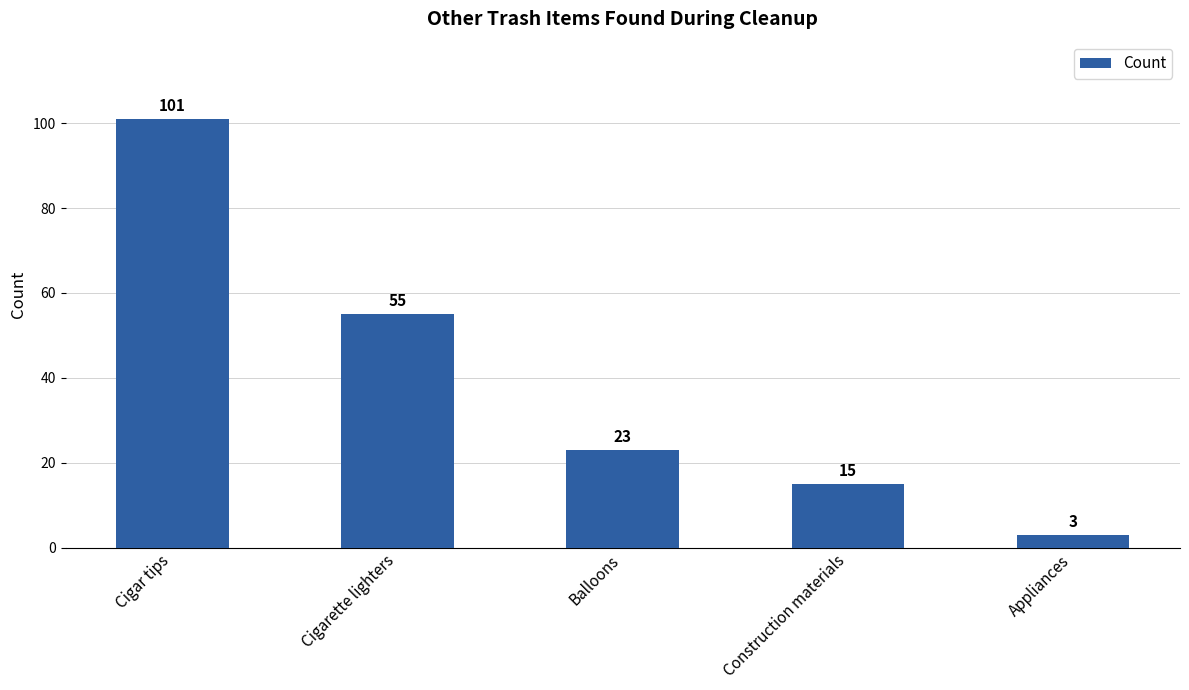

The value at Cigar tips is 101. True or false?

True